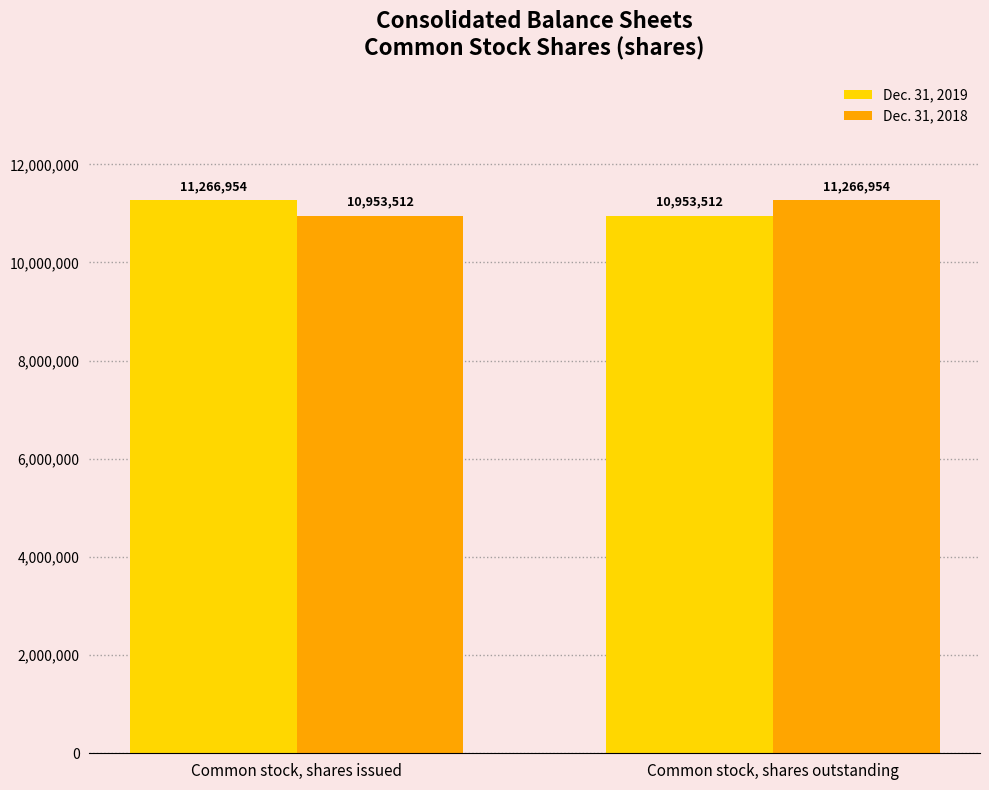

What is the sum of all Dec. 31, 2018 values?

22220466